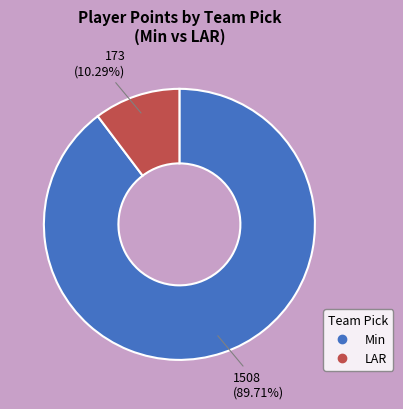

Is there a majority slice in this chart?

Yes